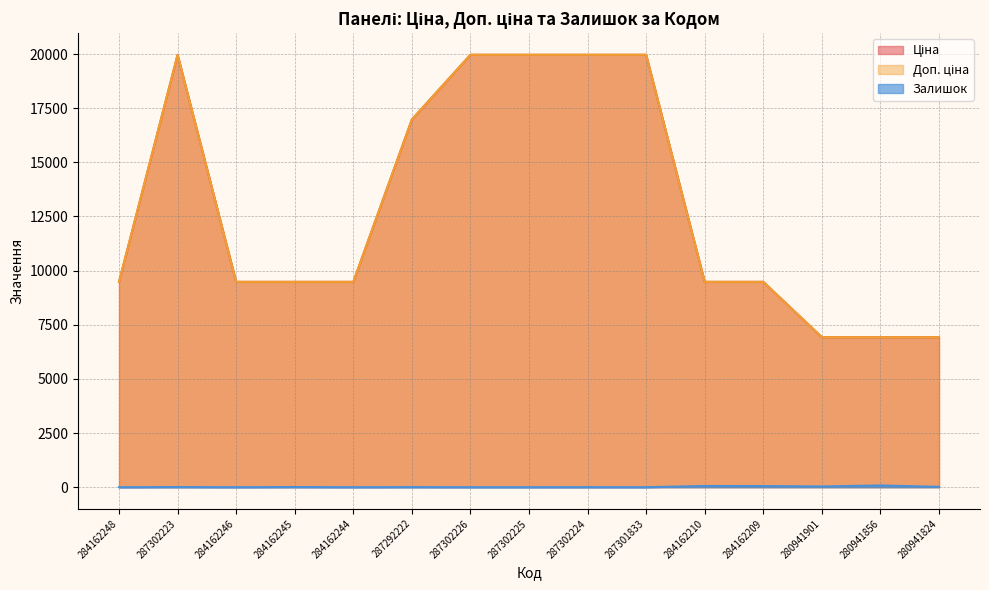

The Залишок series shows 14.4 at 280941901. True or false?

False